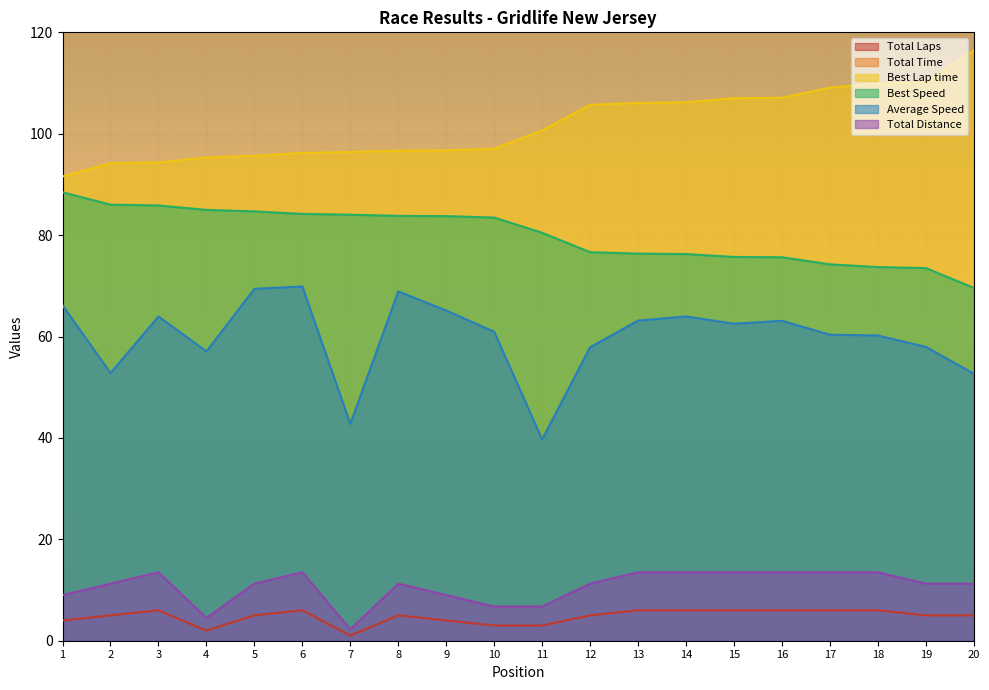

How many values in the Average Speed series exceed 62?

10